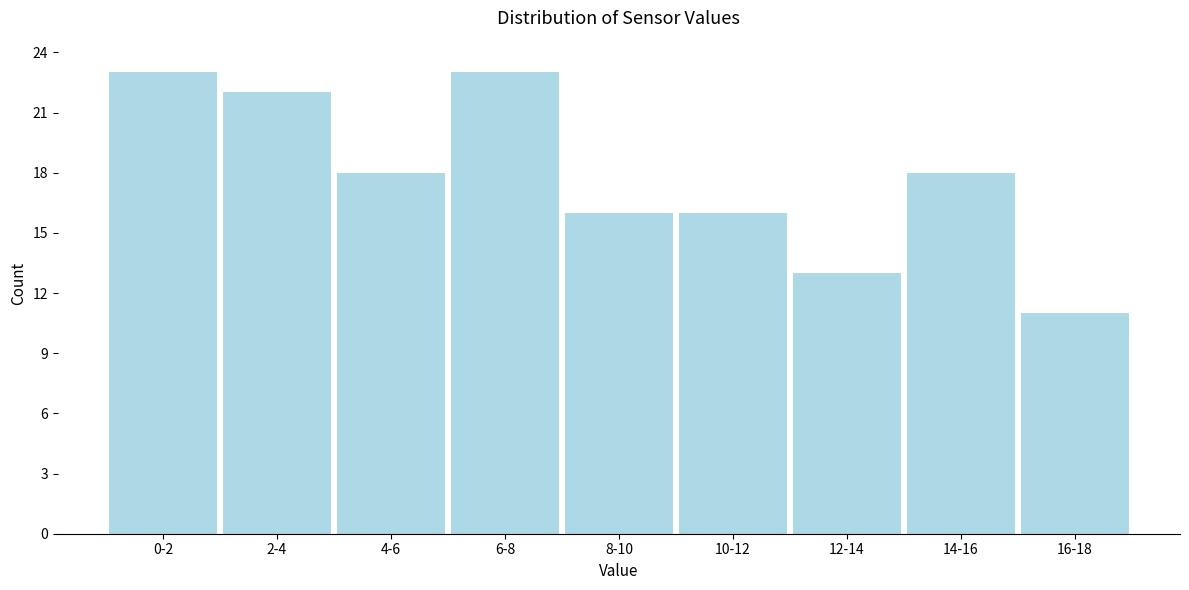

Reading left to right, transcribe all the data shown in this chart.

23	22	18	23	16	16	13	18	11